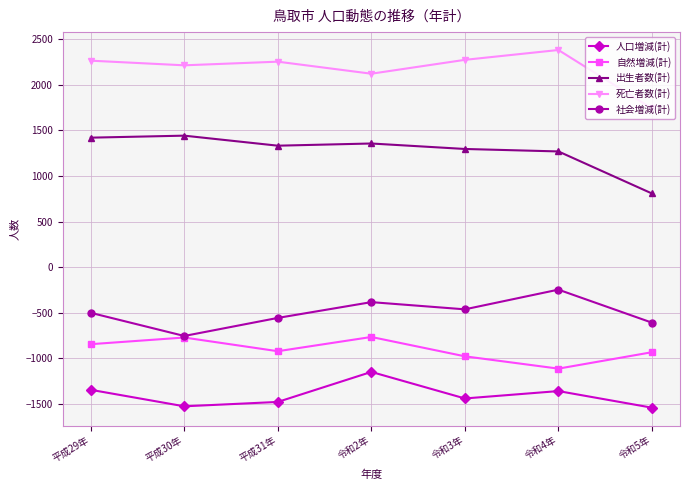

Read the 社会増減(計) value at 平成29年.

-500